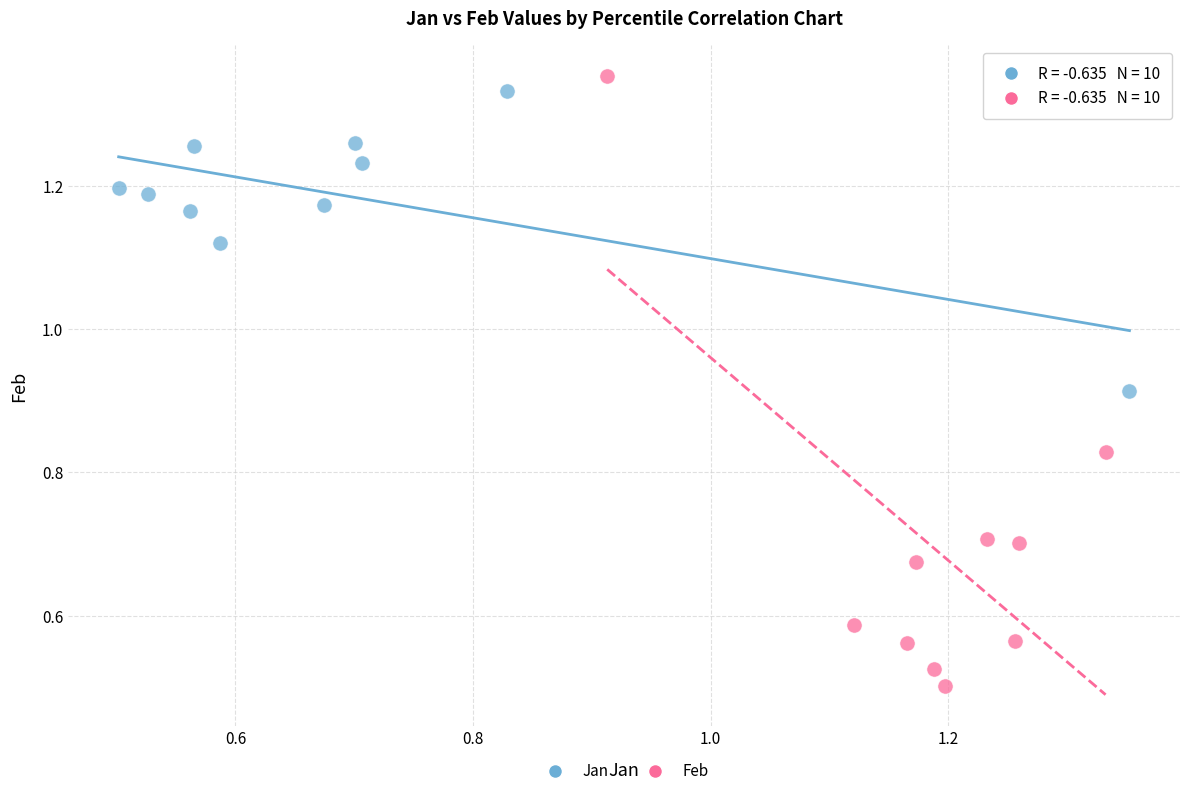

Which series contains the lowest Y value?

Feb